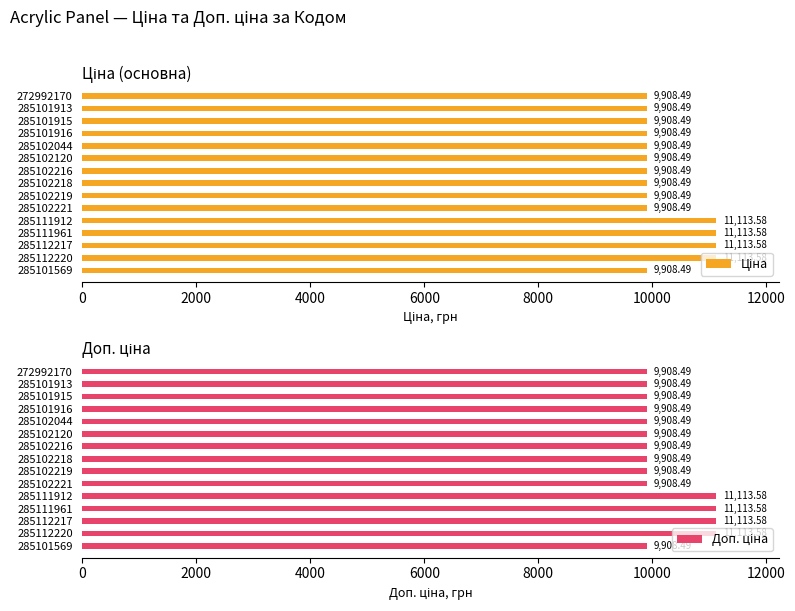

List the series in order of their peak value, highest first.

Ціна, Доп. ціна